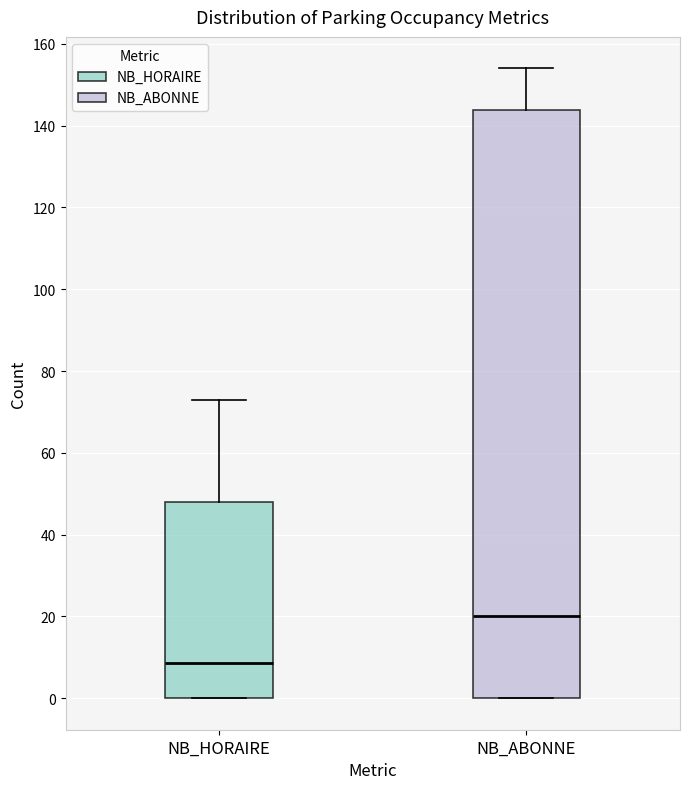

Reading left to right, transcribe this box plot: for each box, give where its median line is, the range the box spans, and where its two whiskers end, as read against the y-axis. The values are not printed on the chart, so give them approximately, as read against the axis.

NB_HORAIRE: median 8, box 0 to 48, whiskers 0 to 74
NB_ABONNE: median 20, box 0 to 144, whiskers 0 to 154